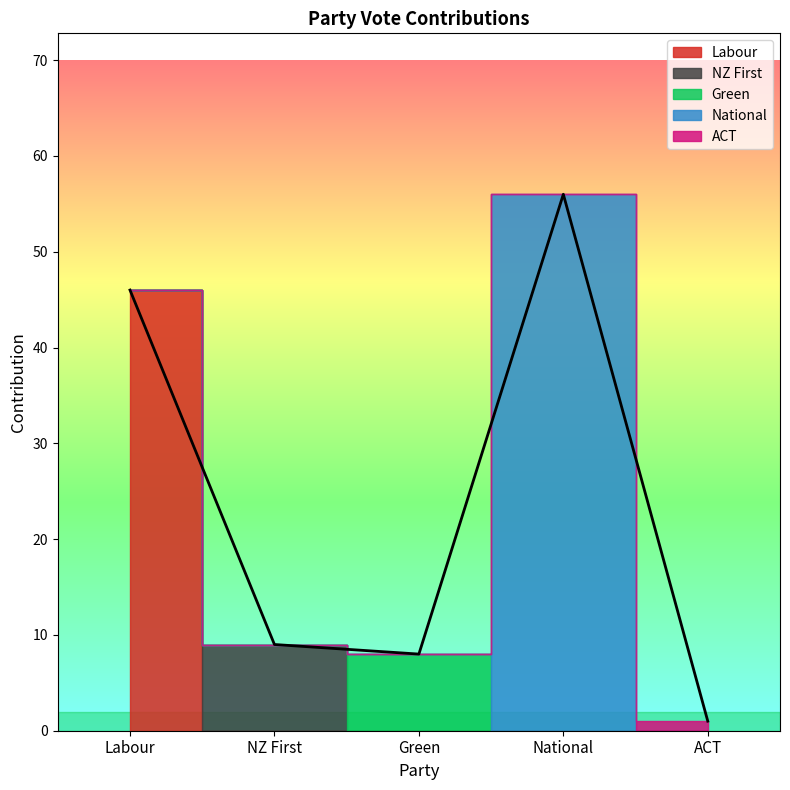

What is the ratio of the value at Labour to the value at Green?

5.8